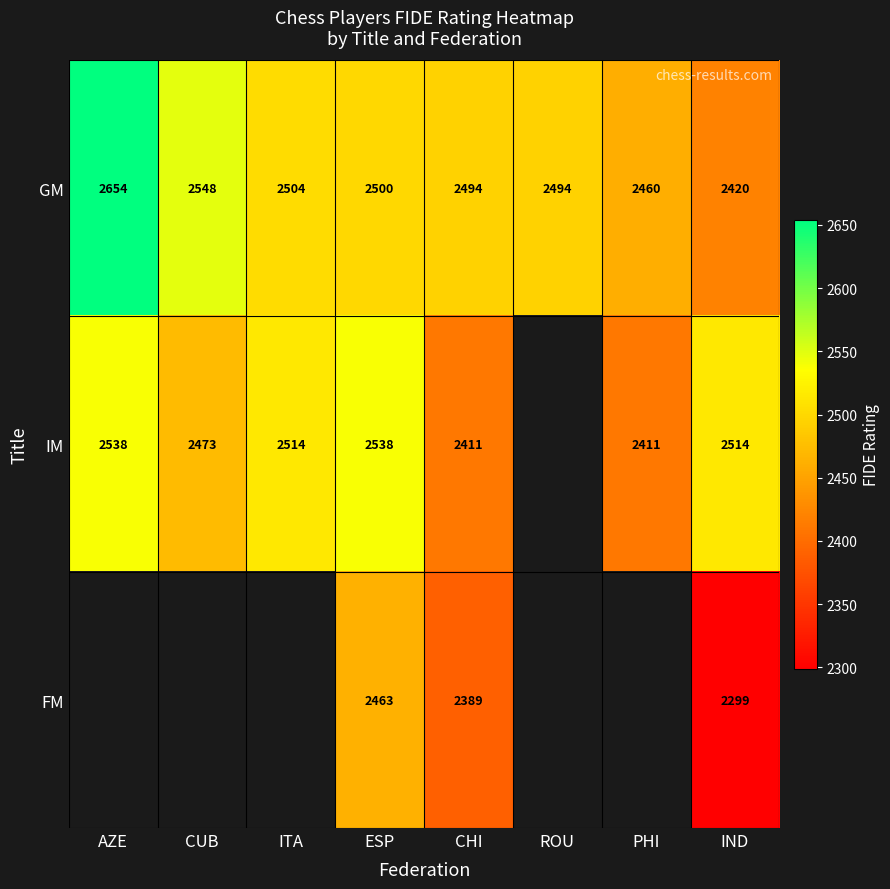

Which has a higher value, CHI or ESP?

ESP